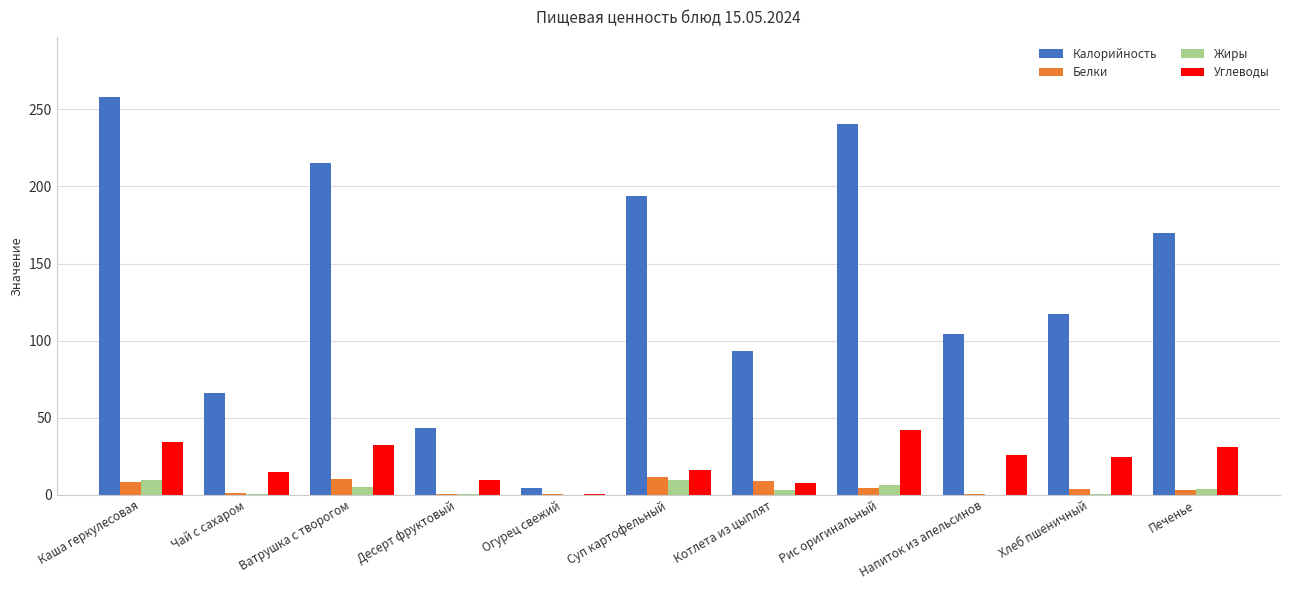

Which category has the highest value in the Калорийность series?

Каша геркулесовая